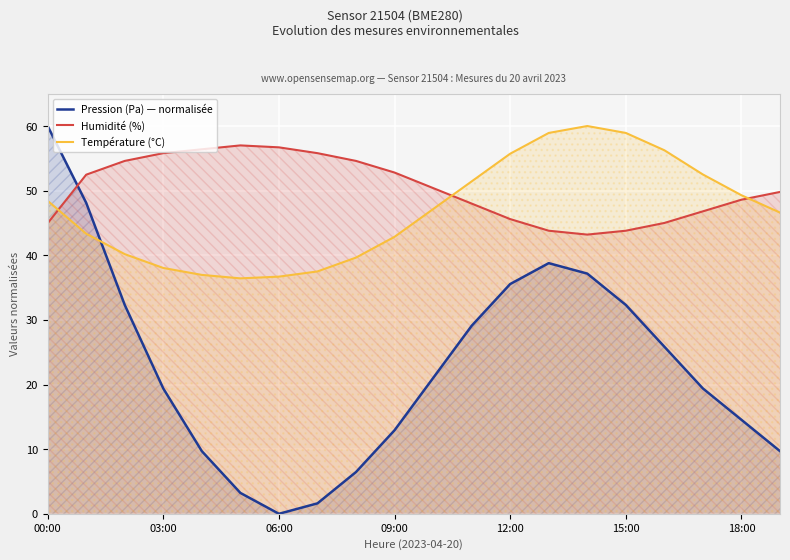

Which series has the largest total across all categories?

Humidité (%)